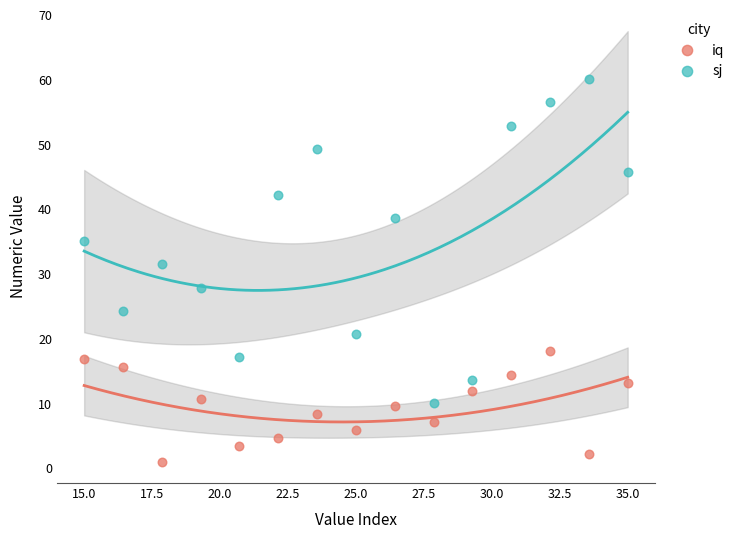

Which series reaches the maximum Y coordinate?

sj